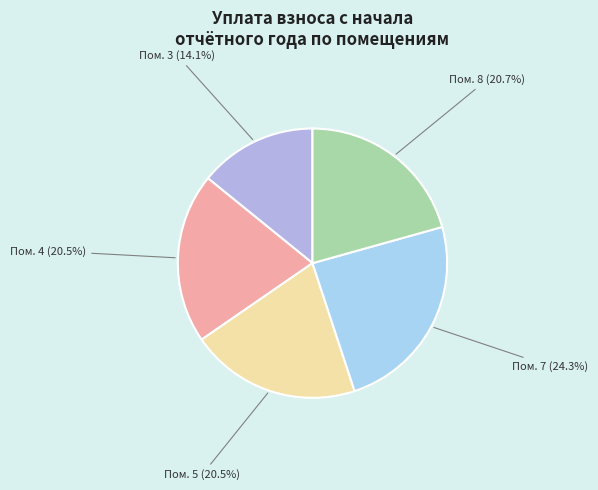

Which slice is the smallest?

Пом. 3 (14.1%)